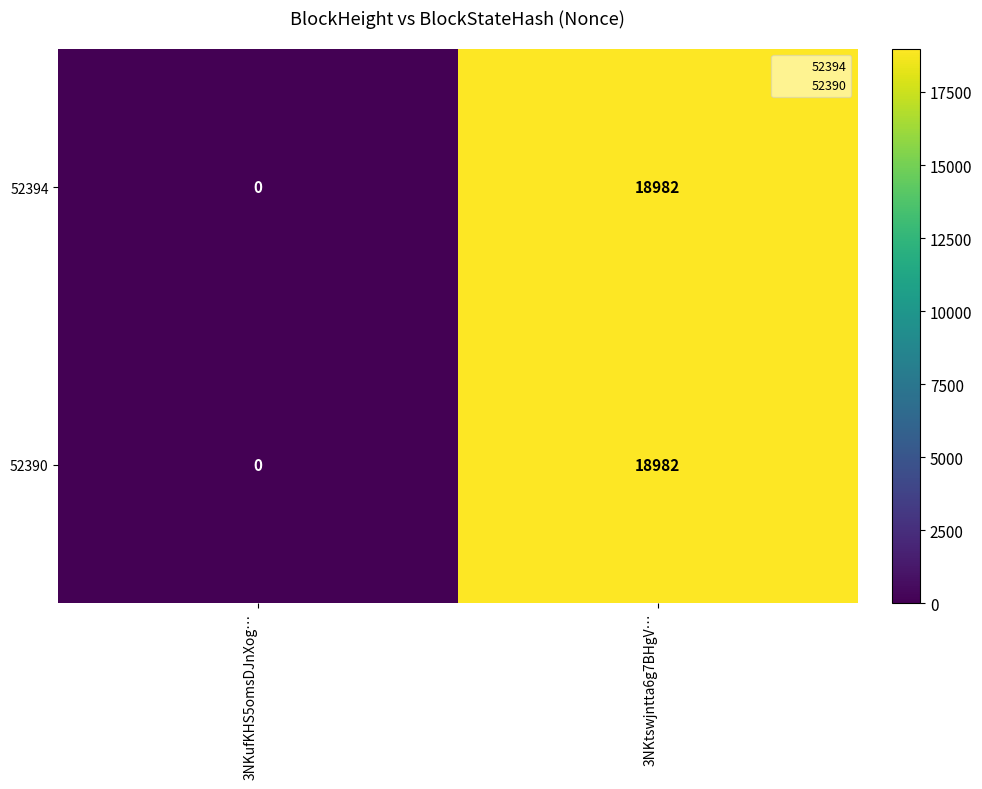

Read the 52390 value at 3NKtswjntta6g7BHgV…, to the nearest 10.

18980